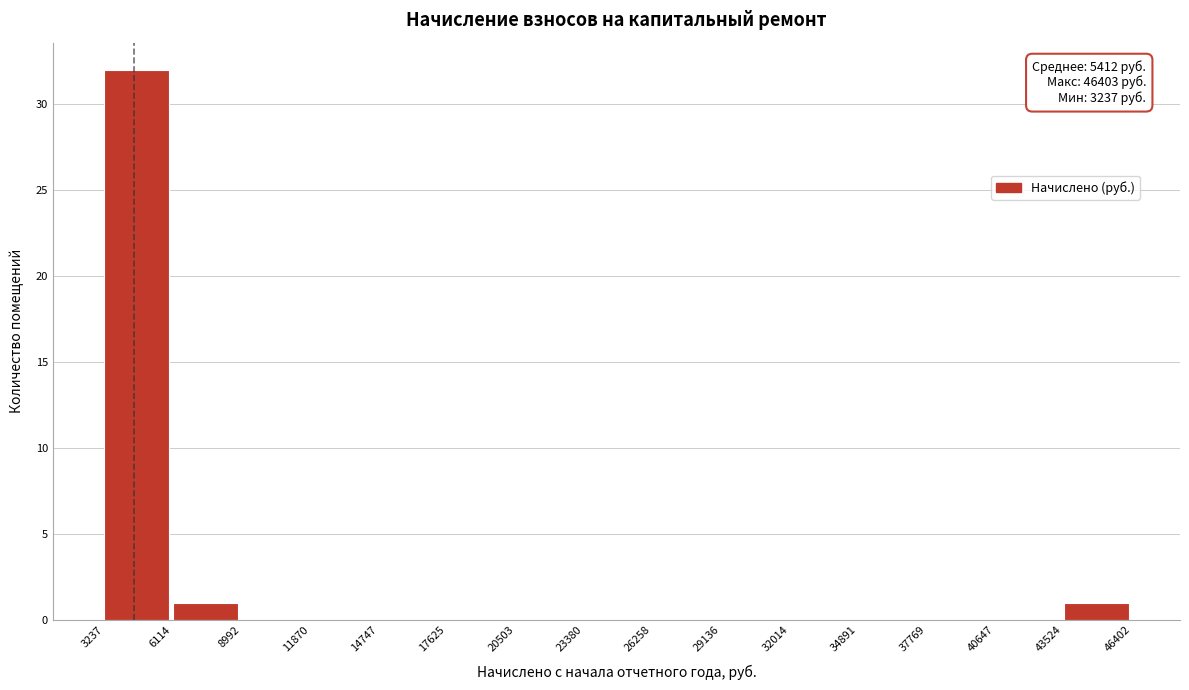

Over which range of the x-axis is the bar tallest?

3237 to 6114